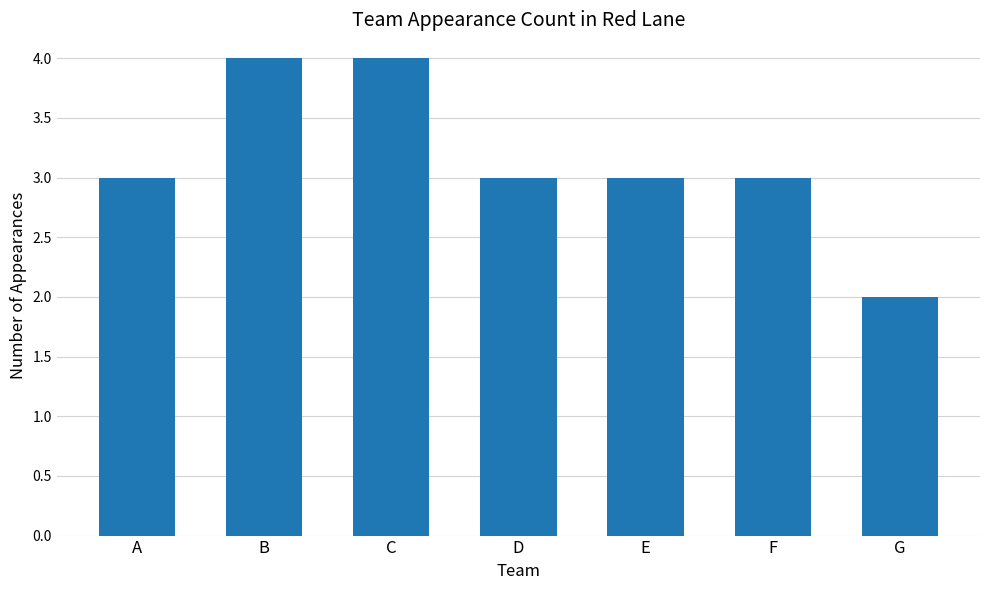

True or false: the data shows 5 at D.

False